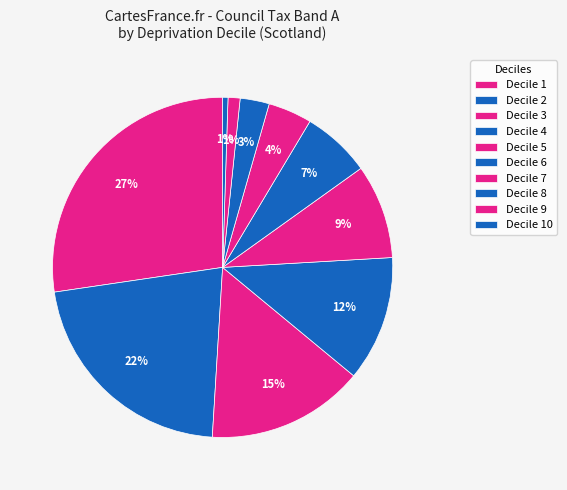

Is Decile 9 the majority of the pie?

No